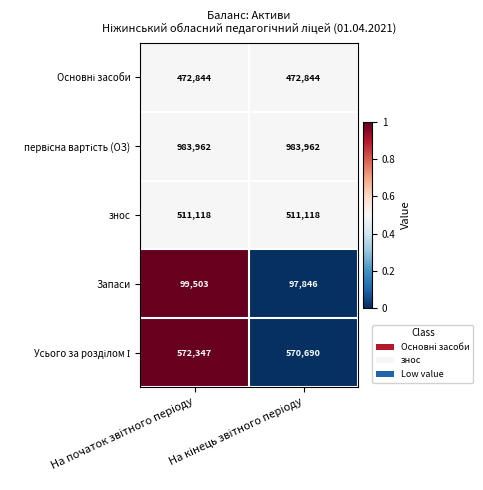

What is the sum of all знос values?

1022236